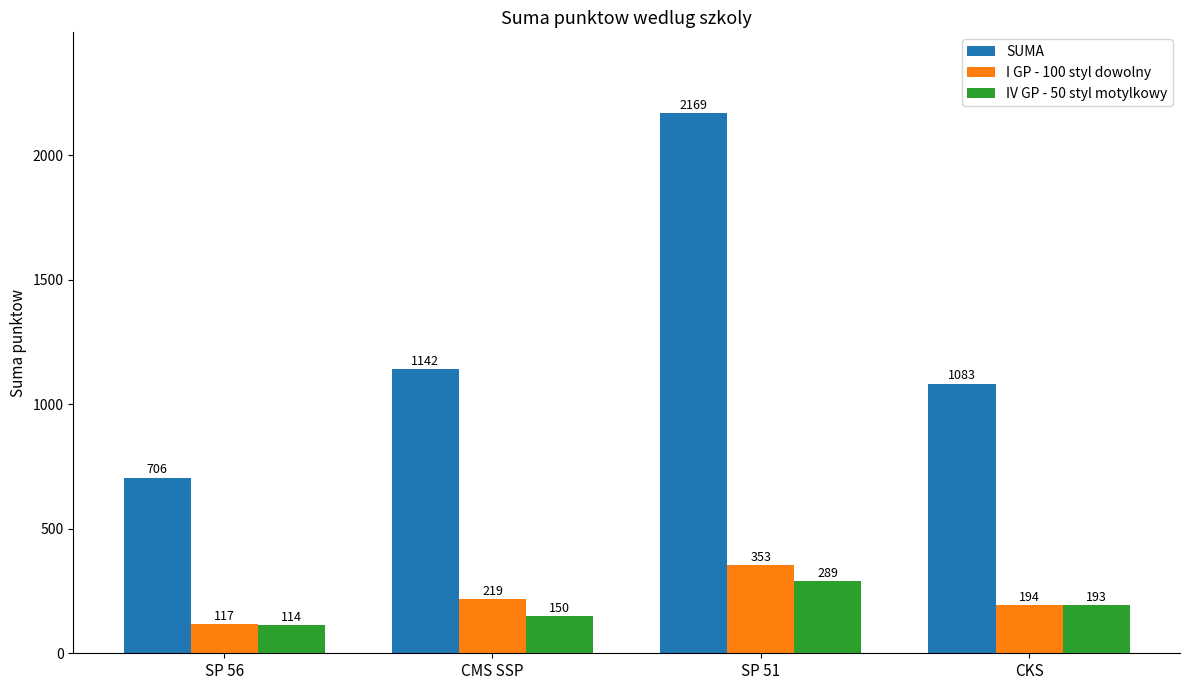

Rank the categories by I GP - 100 styl dowolny value from lowest to highest.

SP 56, CKS, CMS SSP, SP 51